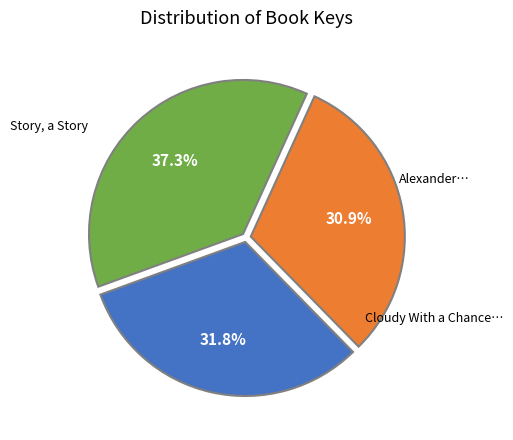

Does any single category account for the majority?

No